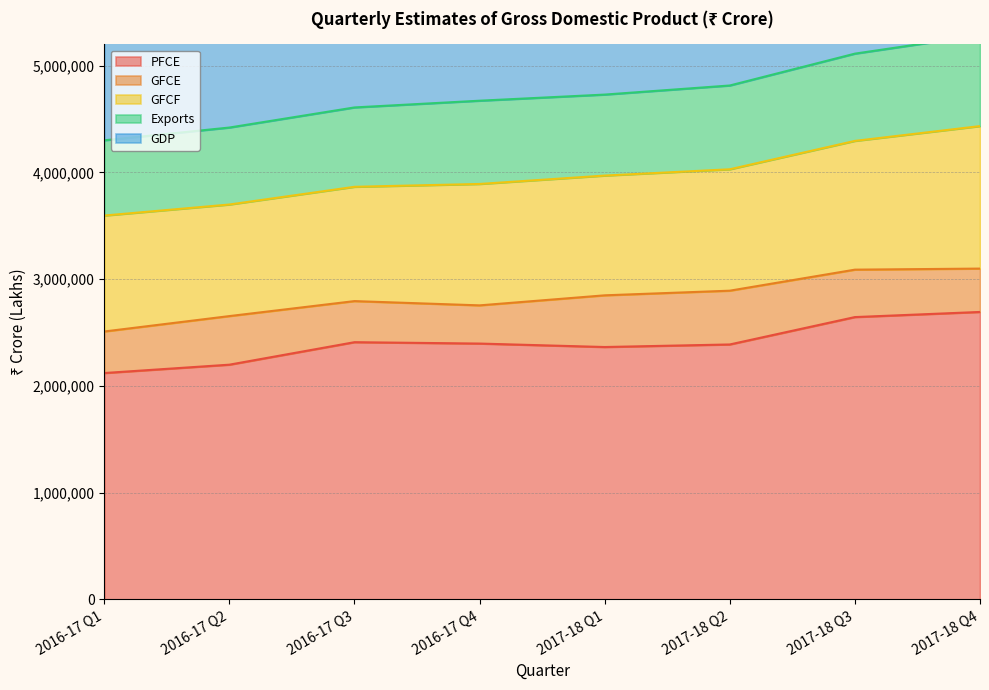

At which label is Exports closest to 777915?

2016-17 Q4